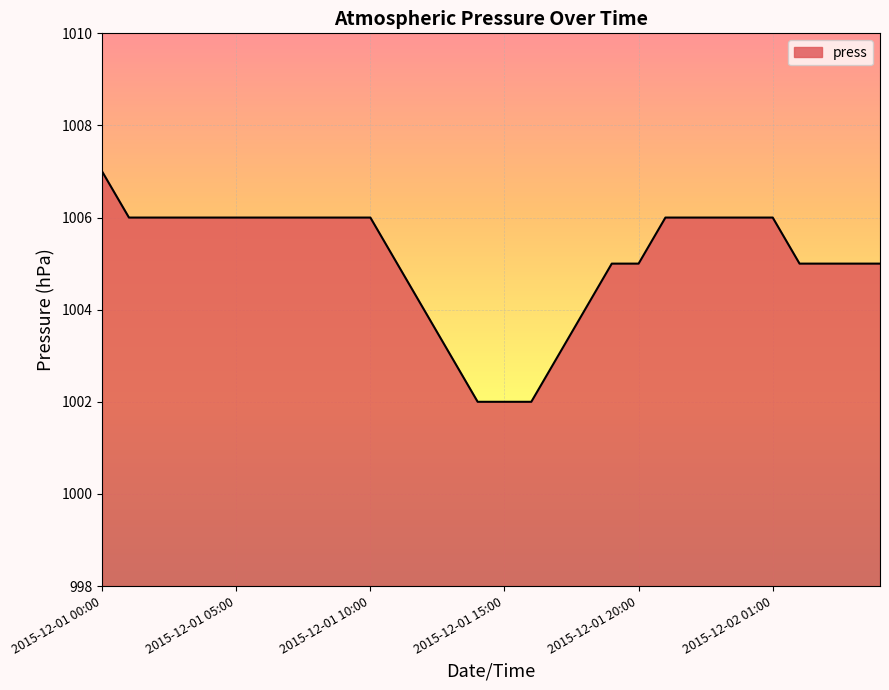

How many values are between 1005 and 1006?

22